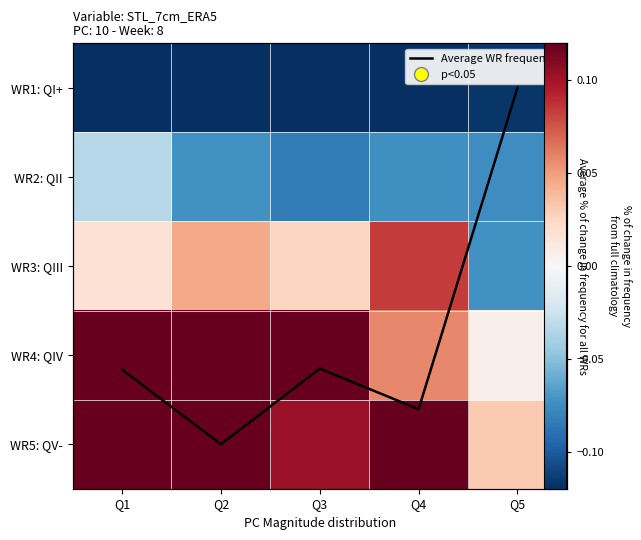

True or false: WR2: QII has a value of -0.1 at Q3.

True